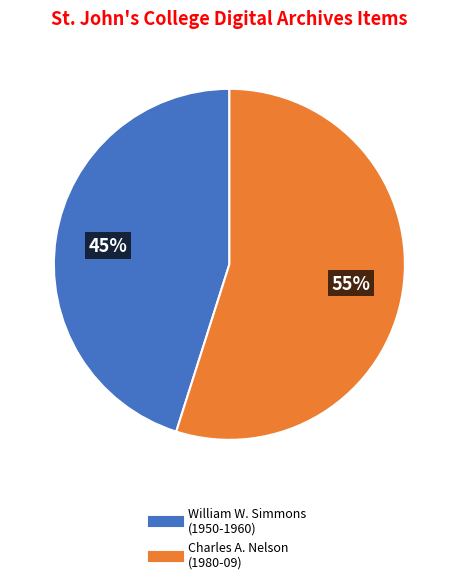

How many segments does this pie chart have?

2